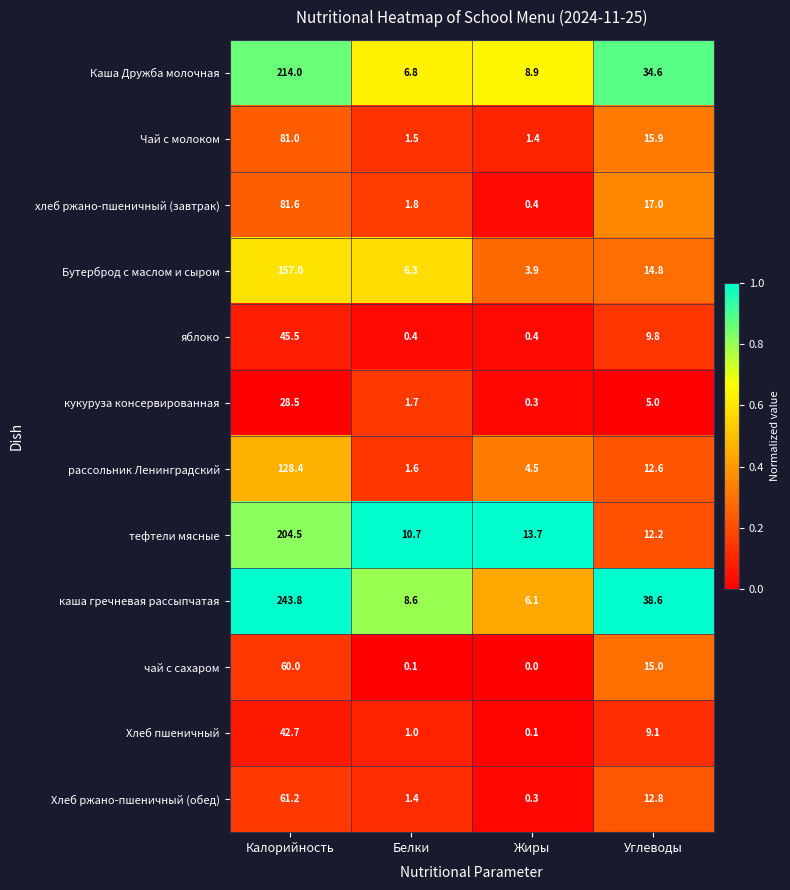

Rank the series by their maximum value, from highest to lowest.

каша гречневая рассыпчатая, Каша Дружба молочная, тефтели мясные, Бутерброд с маслом и сыром, рассольник Ленинградский, хлеб ржано-пшеничный (завтрак), Чай с молоком, Хлеб ржано-пшеничный (обед), чай с сахаром, яблоко, Хлеб пшеничный, кукуруза консервированная